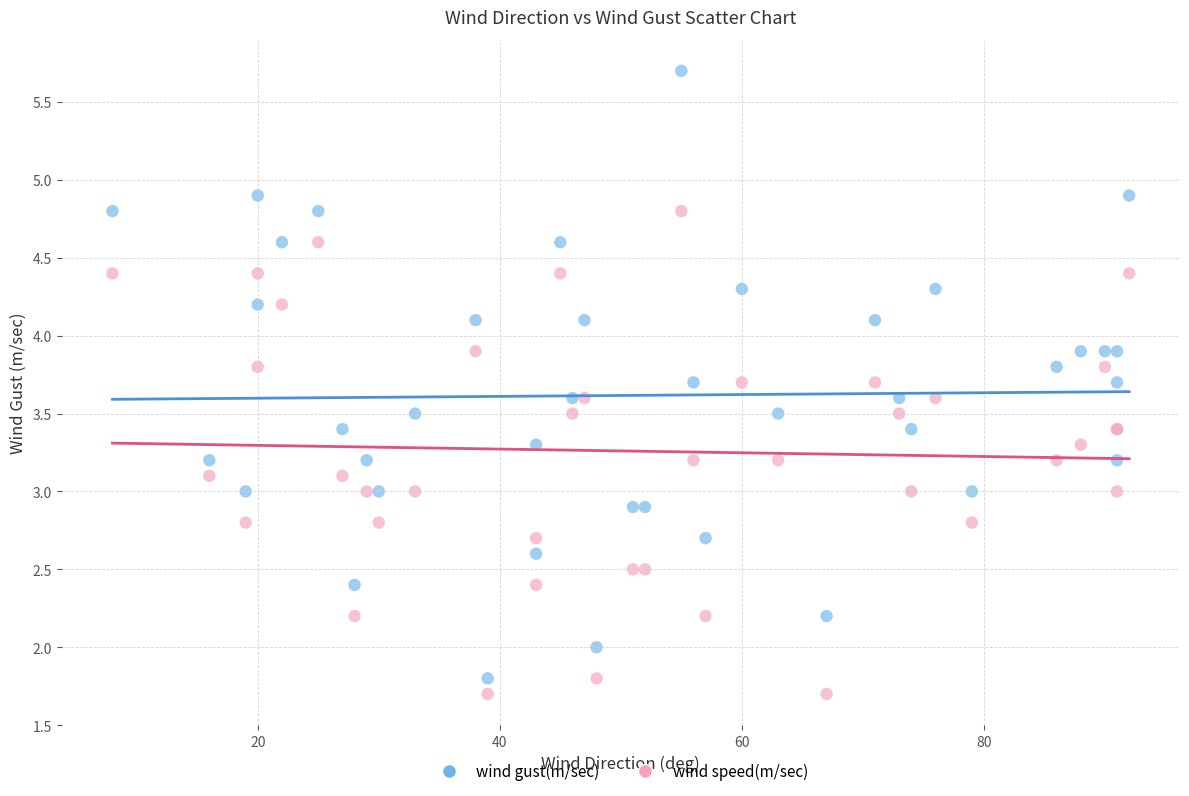

Which series reaches the maximum Y coordinate?

wind gust(m/sec)